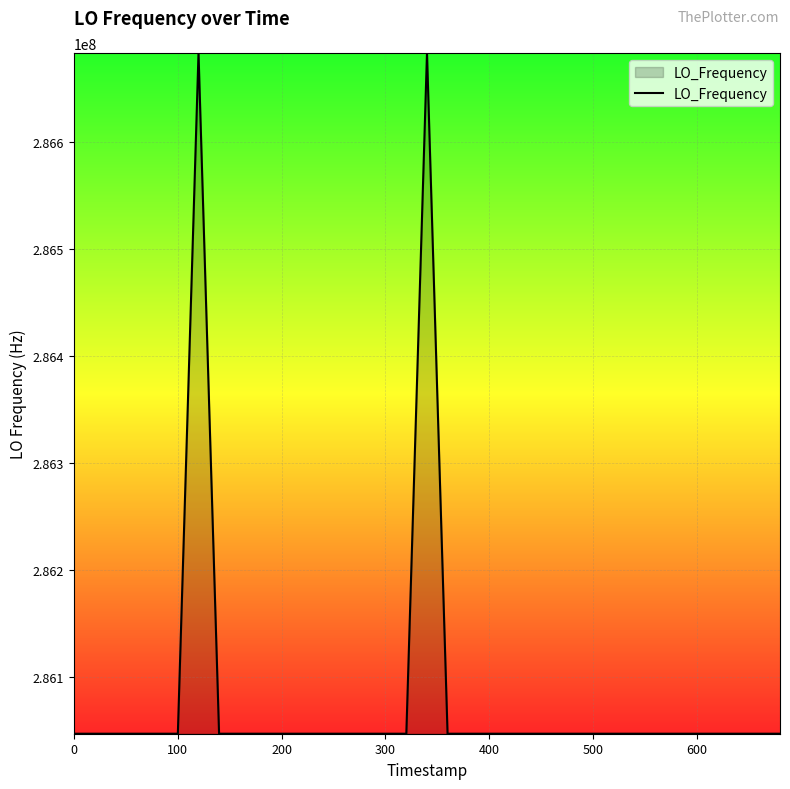

What is the difference between the maximum and minimum values?

635709.3